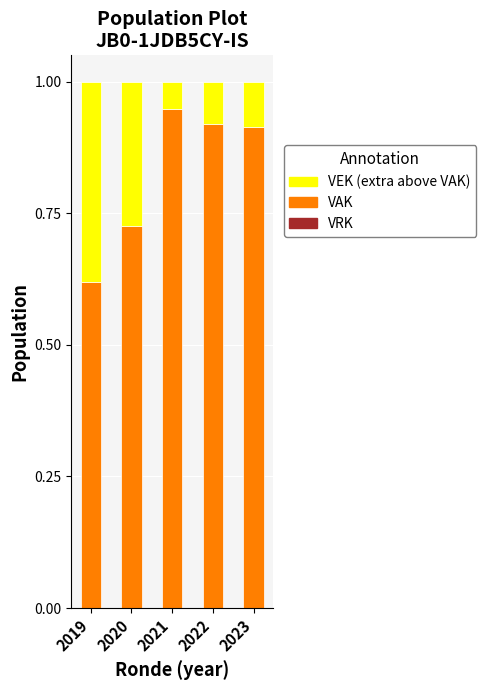

What is the total value across all series at 2022?

1.0